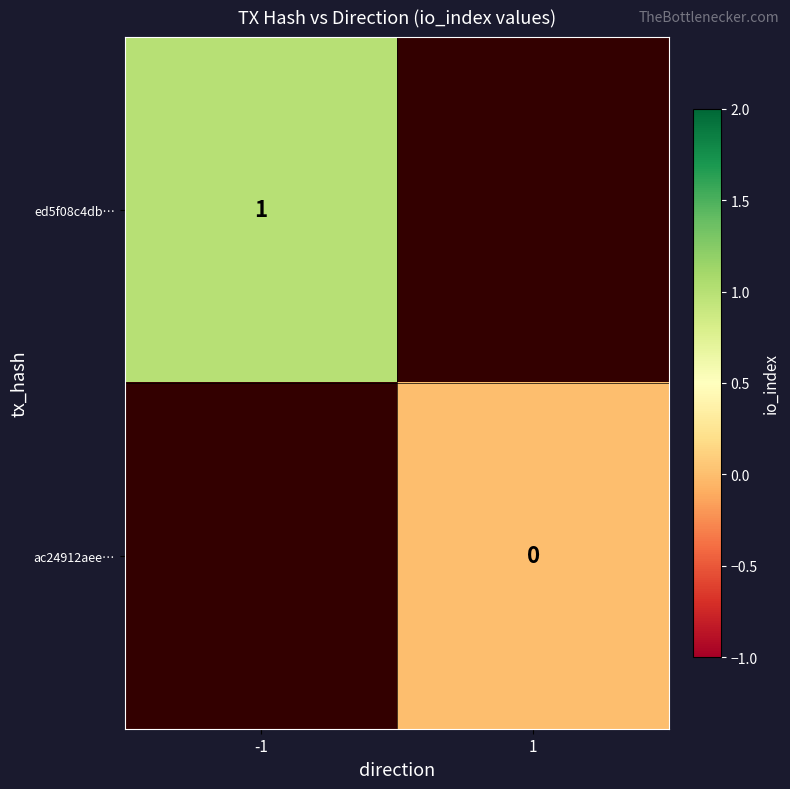

Rank the categories by ed5f08c4db… value from highest to lowest.

-1, 1